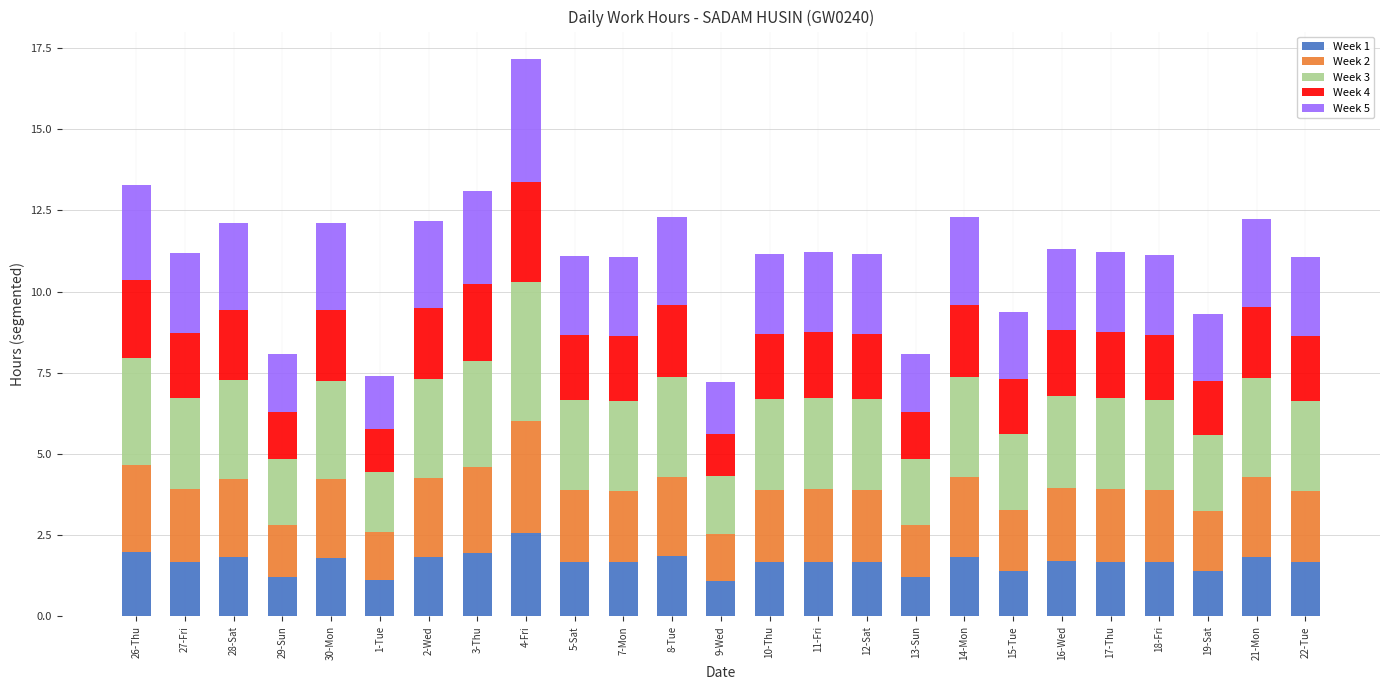

Count the number of categories in the chart.

25